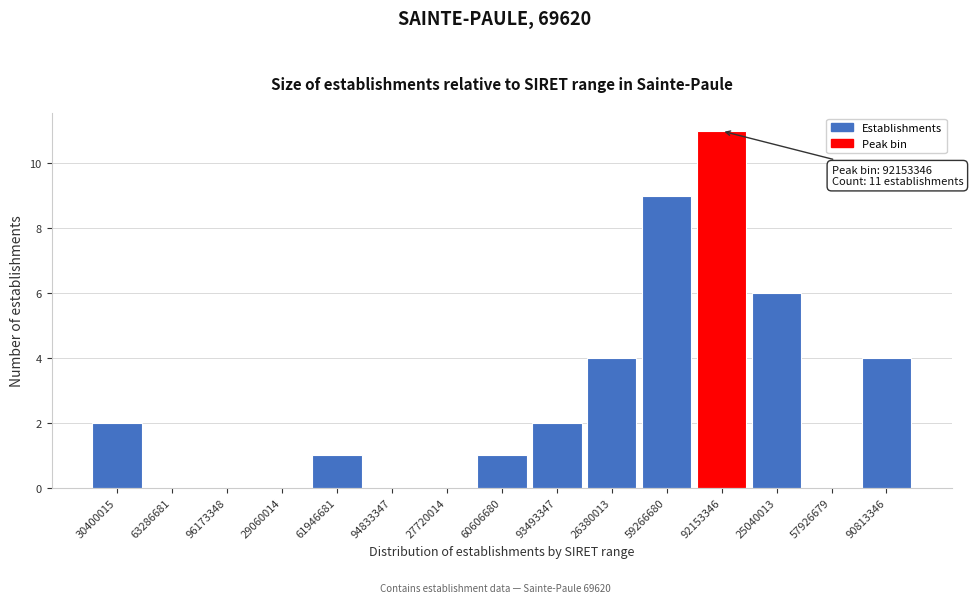

Reading right to left, transcribe all the data shown in this chart.

90813346=4	57926679=0	25040013=6	92153346=11	59266680=9	26380013=4	93493347=2	60606680=1	27720014=0	94833347=0	61946681=1	29060014=0	96173348=0	63286681=0	30400015=2